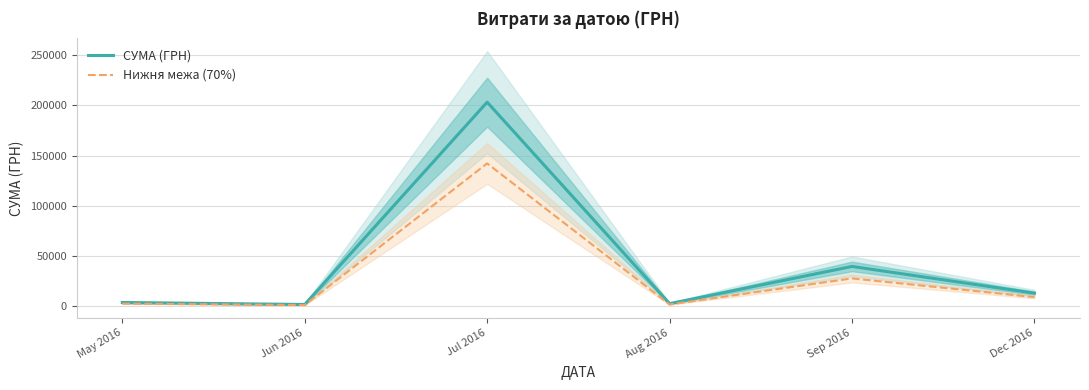

List the series in order of their peak value, lowest first.

Нижня межа (70%), СУМА (ГРН)